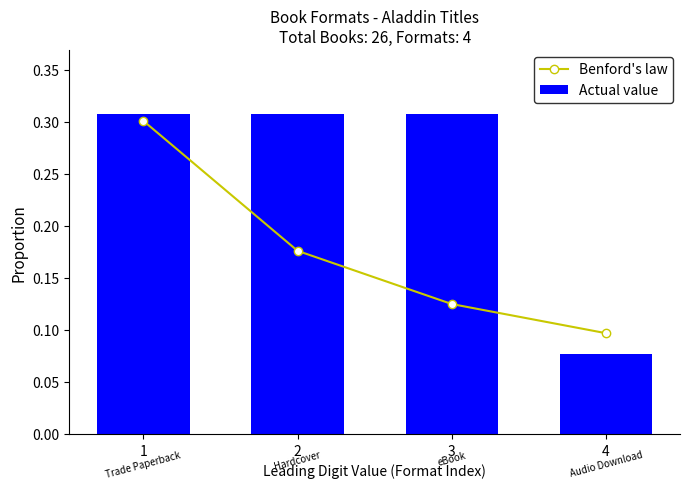

What are all the series names shown in the legend?

Benford's law, Actual value